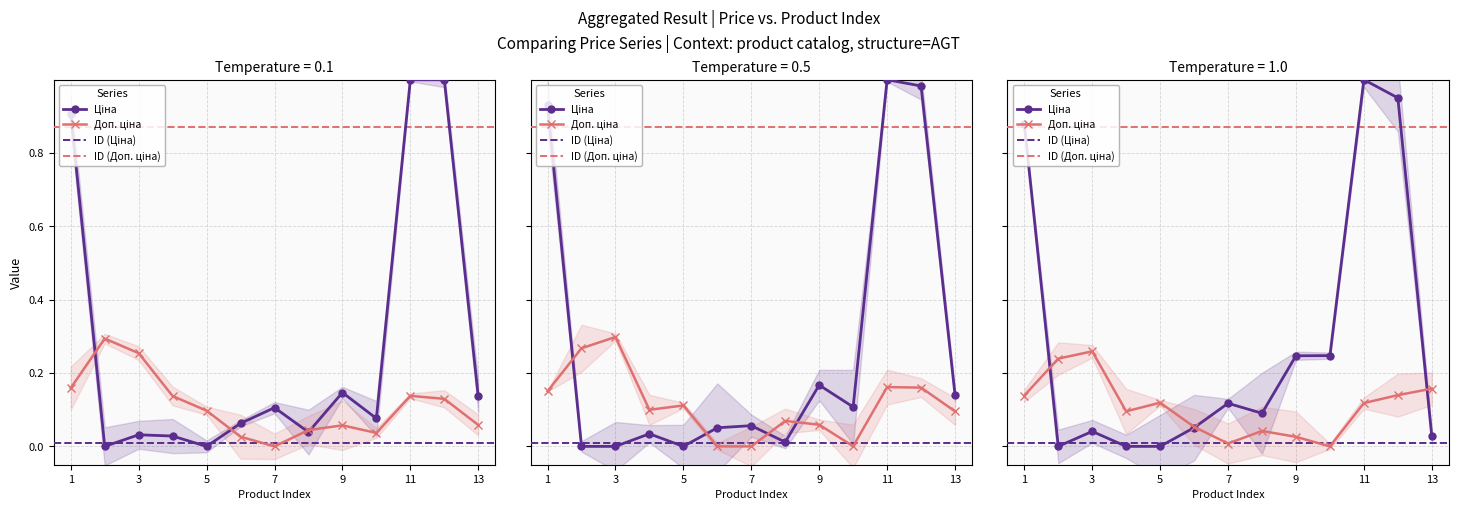

At how many categories does at least one series exceed 0?

13